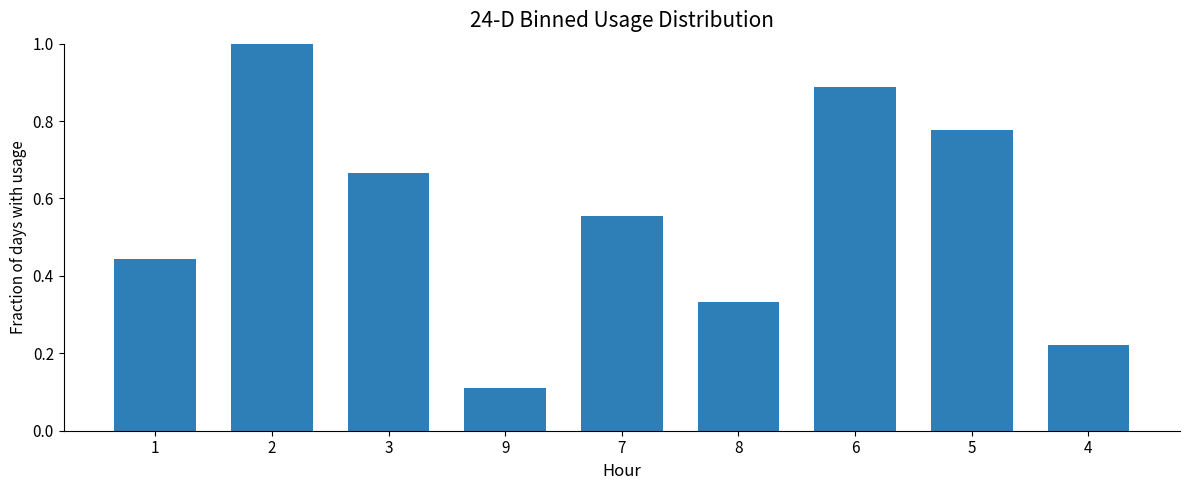

Rank the categories by value from highest to lowest.

2, 6, 5, 3, 7, 1, 8, 4, 9